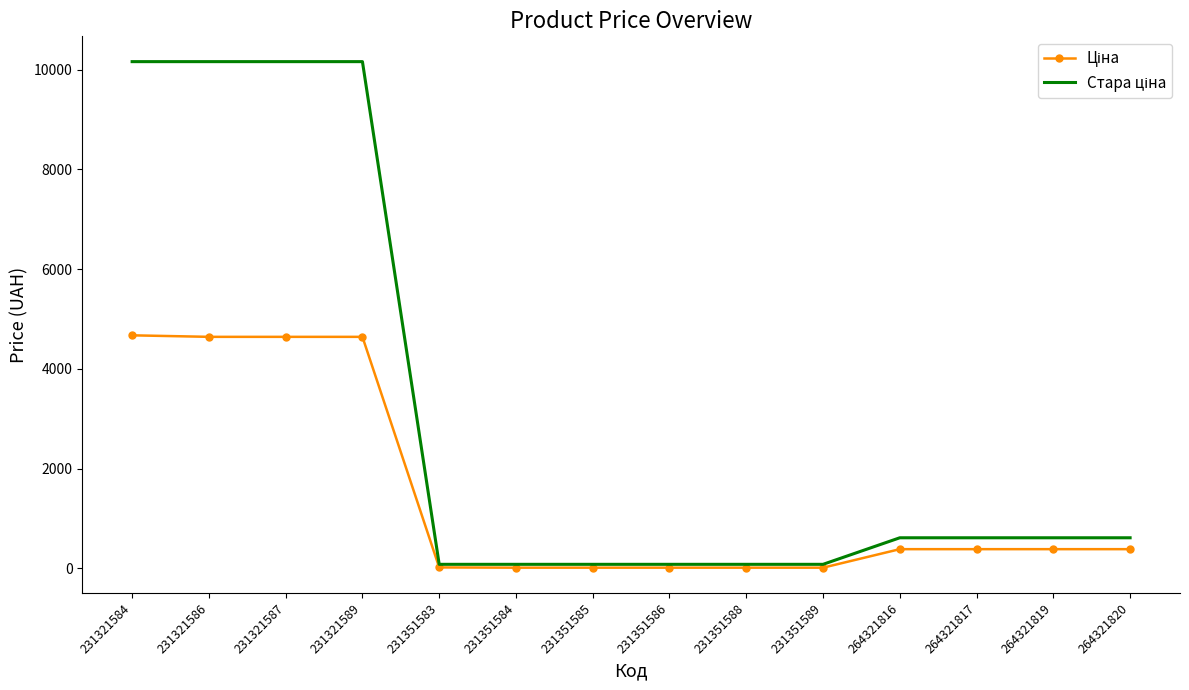

What is the total value across all series at 231321586?

14801.0